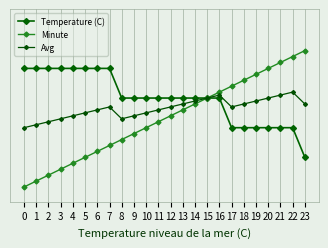

Reading right to left, extract all data points from this chart.

Temperature (C): 0.2	0.4	0.4	0.4	0.4	0.4	0.4	0.6	0.6	0.6	0.6	0.6	0.6	0.6	0.6	0.6	0.8	0.8	0.8	0.8	0.8	0.8	0.8	0.8
Minute: 0.9	0.9	0.8	0.8	0.8	0.7	0.7	0.6	0.6	0.6	0.5	0.5	0.4	0.4	0.4	0.3	0.3	0.2	0.2	0.2	0.1	0.1	0.0	0.0
Avg: 0.6	0.6	0.6	0.6	0.6	0.6	0.5	0.6	0.6	0.6	0.6	0.5	0.5	0.5	0.5	0.5	0.5	0.5	0.5	0.5	0.5	0.4	0.4	0.4